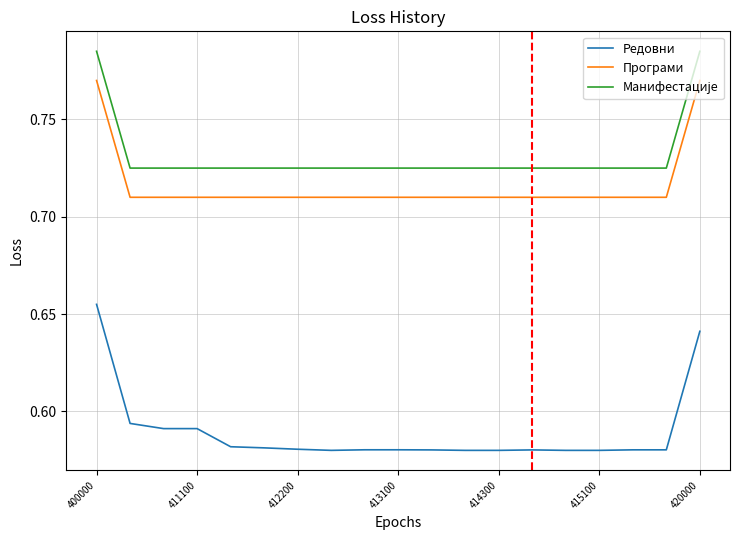

At how many categories does at least one series exceed 0?

19